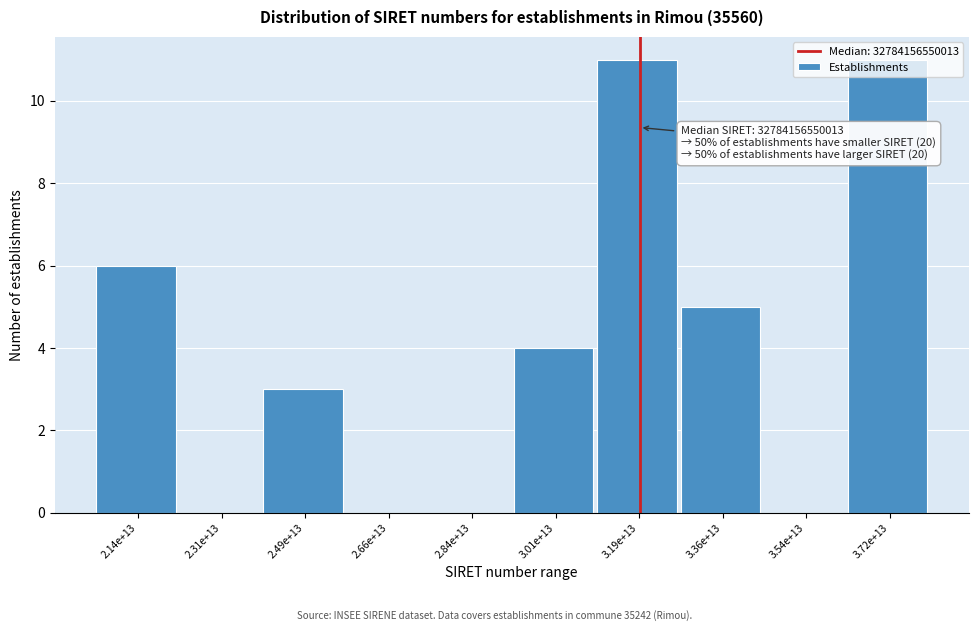

What is the maximum value shown in the chart?

11